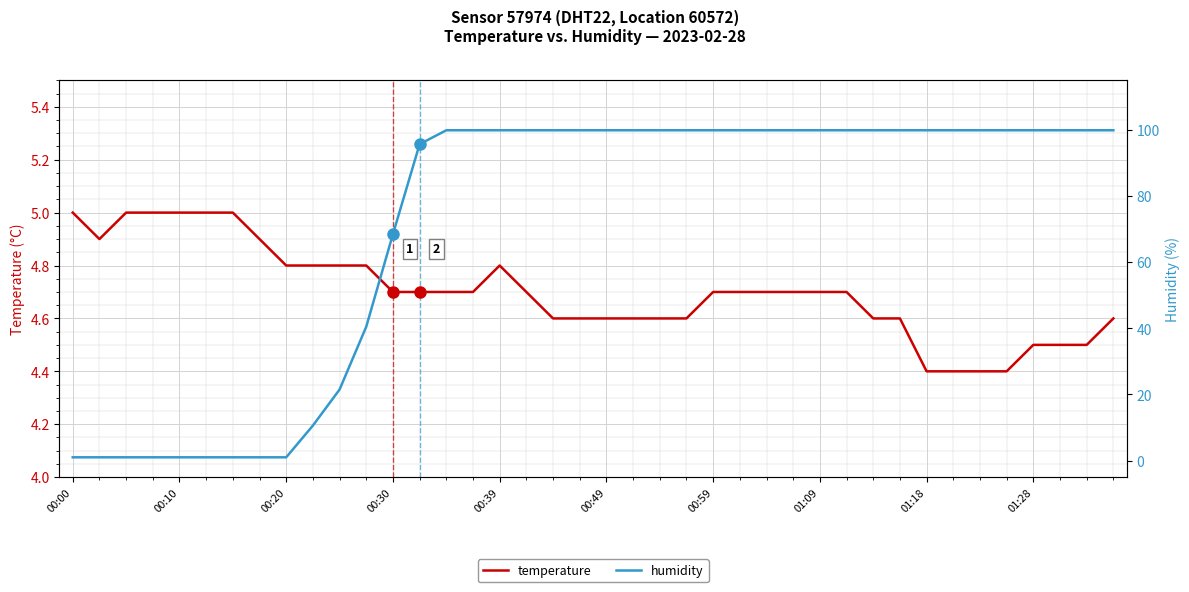

The value of temperature at 11 is 4.8. True or false?

True